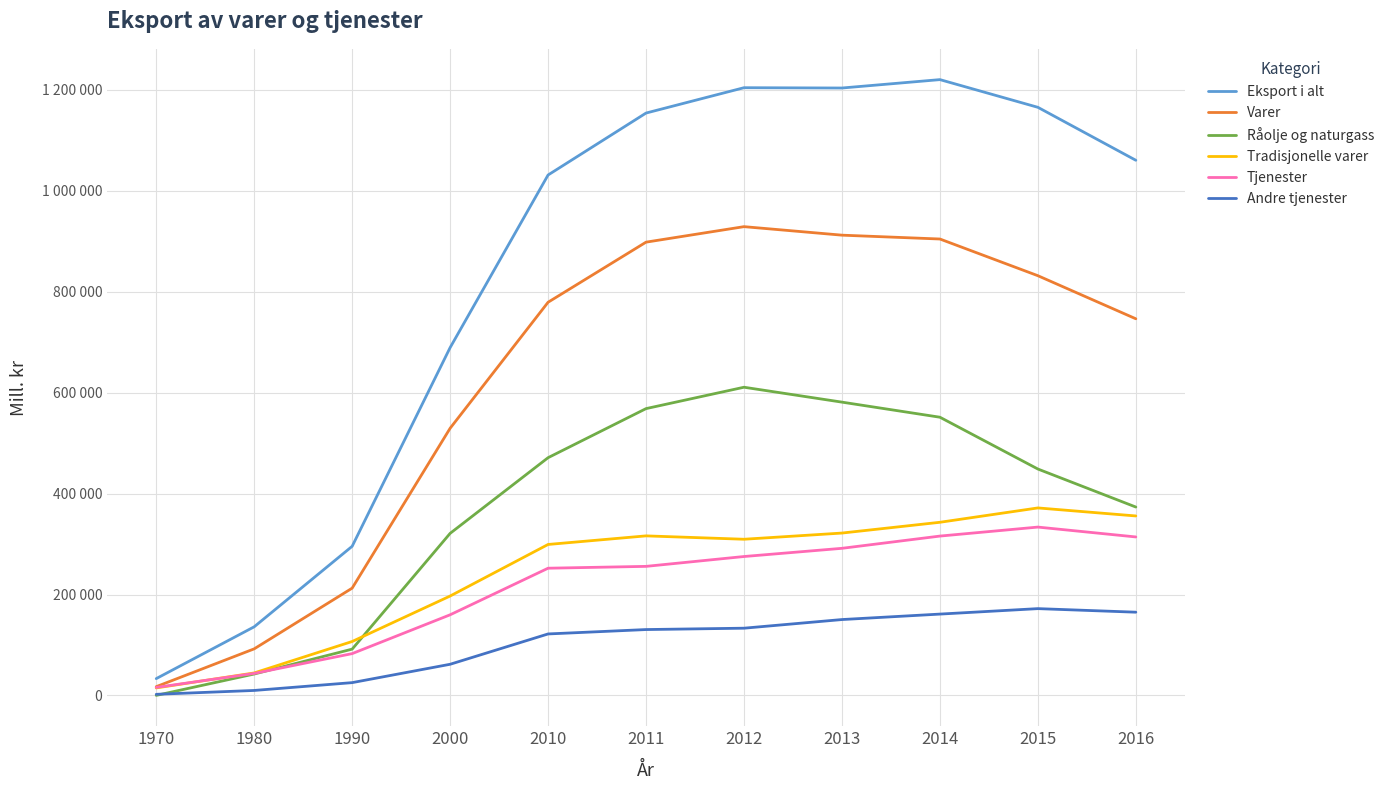

Where does the Tradisjonelle varer series first go above 309560?

2011